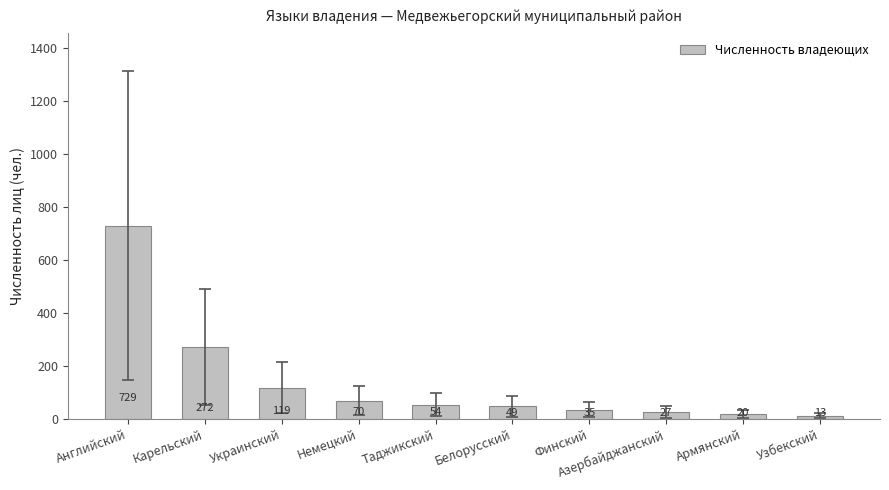

Reading left to right, what are all the values shown in this chart?

729	272	119	70	54	49	35	27	20	13